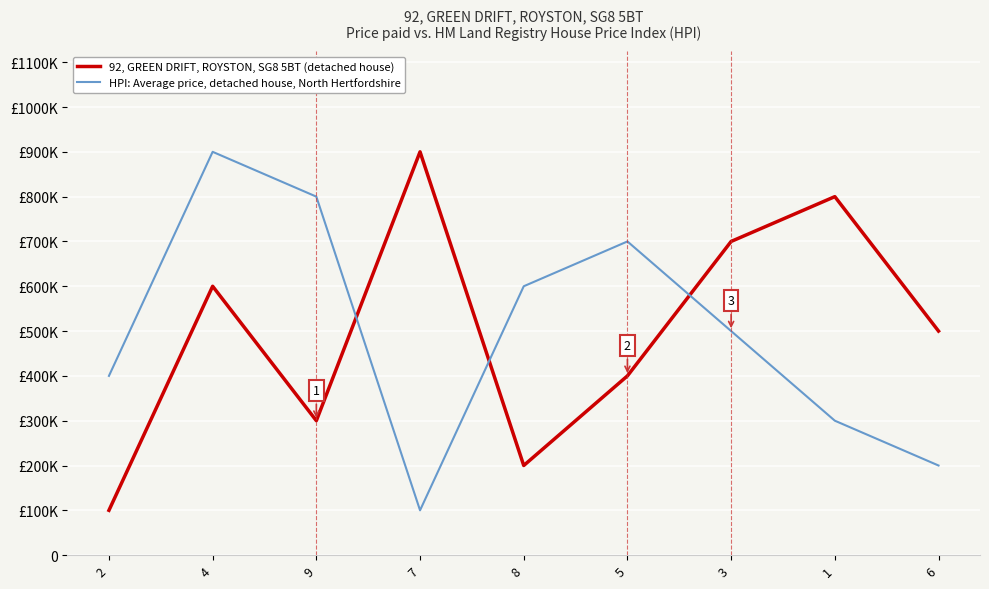

True or false: 92, GREEN DRIFT, ROYSTON, SG8 5BT (detached house) has a value of 200000 at 8.

True